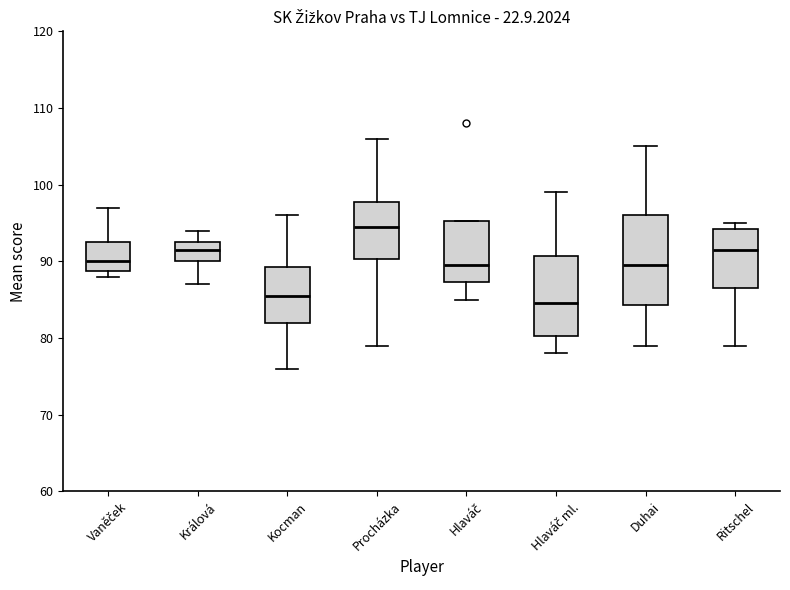

Reading left to right, read every box against the y-axis: the position of its median line, the range the box covers, and the ends of its whiskers. The values are not printed on the chart, so give them approximately, as read against the axis.

Vaněček: median 90, box 89 to 93, whiskers 88 to 97
Králová: median 92, box 90 to 93, whiskers 87 to 94
Kocman: median 86, box 82 to 89, whiskers 76 to 96
Procházka: median 95, box 90 to 98, whiskers 79 to 106
Hlaváč: median 90, box 87 to 95, whiskers 85 to 95
Hlaváč ml.: median 85, box 80 to 91, whiskers 78 to 99
Duhai: median 90, box 84 to 96, whiskers 79 to 105
Ritschel: median 92, box 87 to 94, whiskers 79 to 95